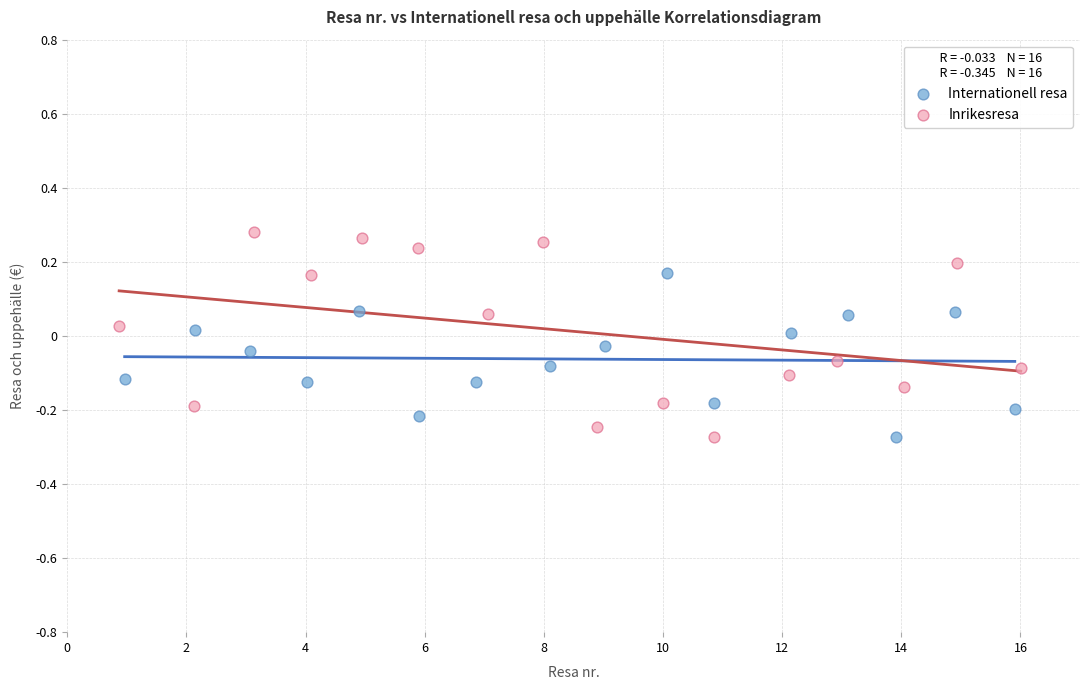

Which series contains the highest Y value?

Inrikesresa